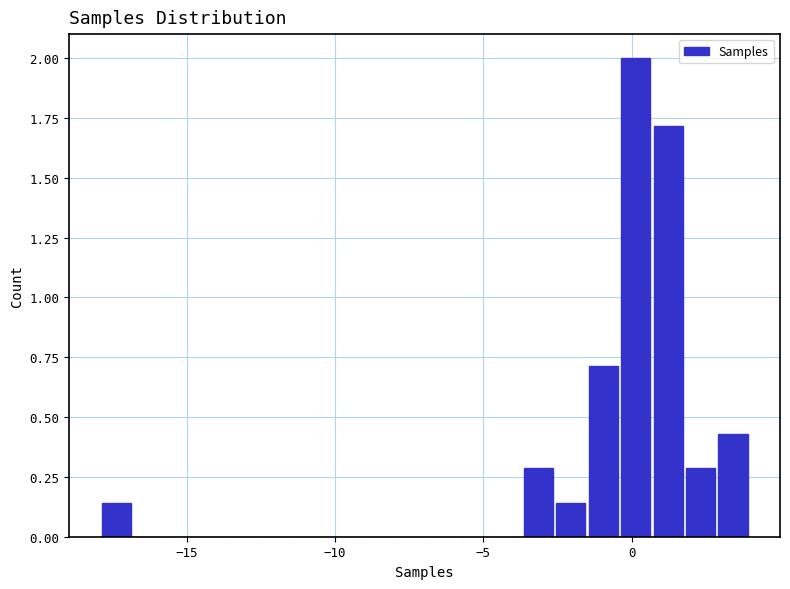

Read against the x-axis, roughly where is the centre of the tallest bar?

0.0